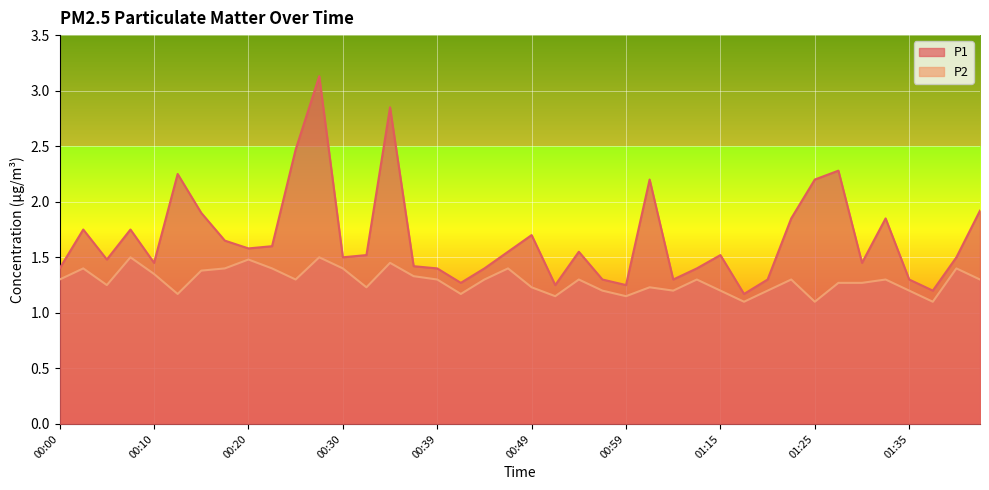

True or false: P1 and P2 intersect in this chart.

False